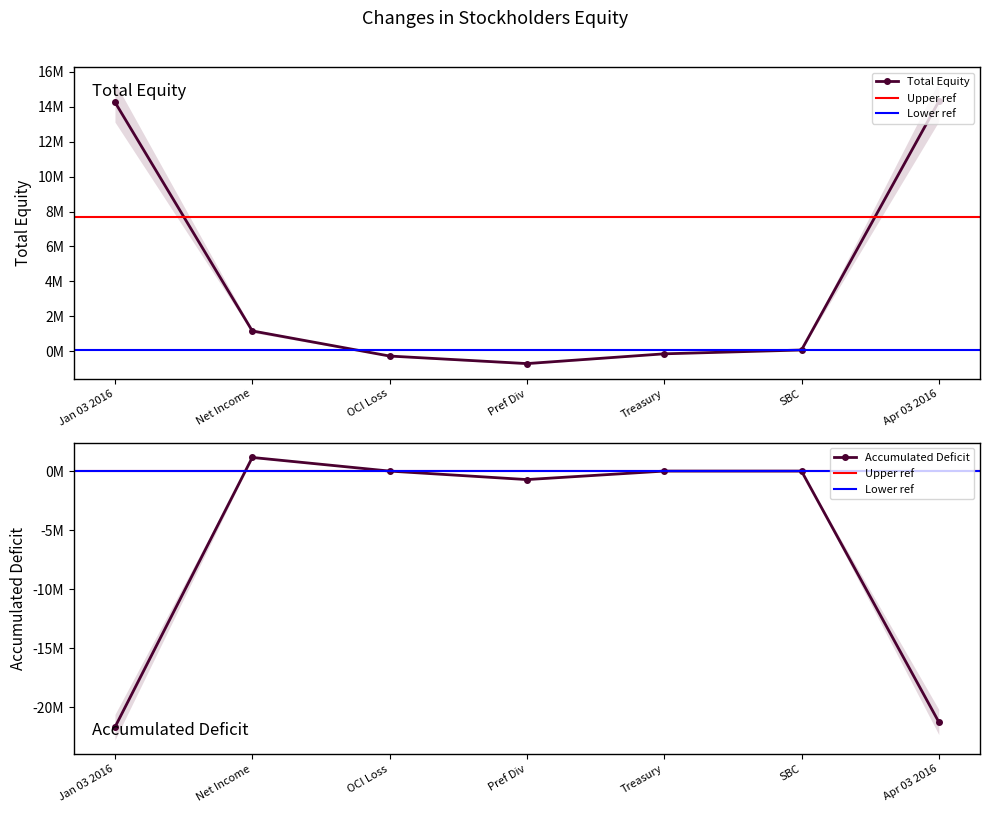

Is it true that Total Equity equals -287182 at OCI Loss?

True